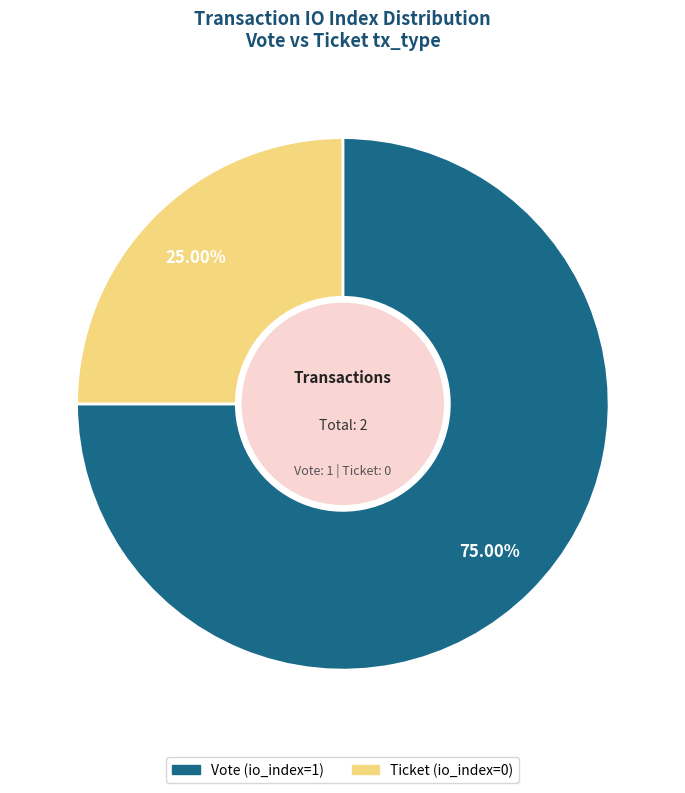

Between Vote (io_index=1) and Ticket (io_index=0), which is larger?

Vote (io_index=1)